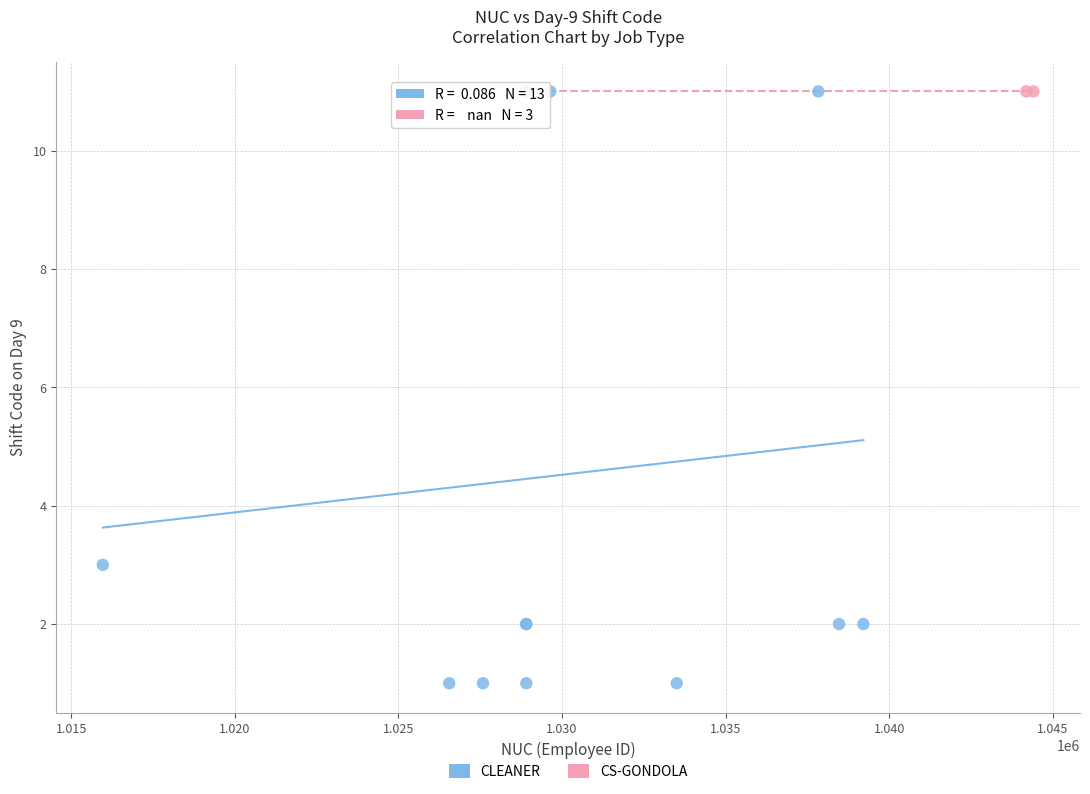

Which series reaches the minimum Y coordinate?

CLEANER